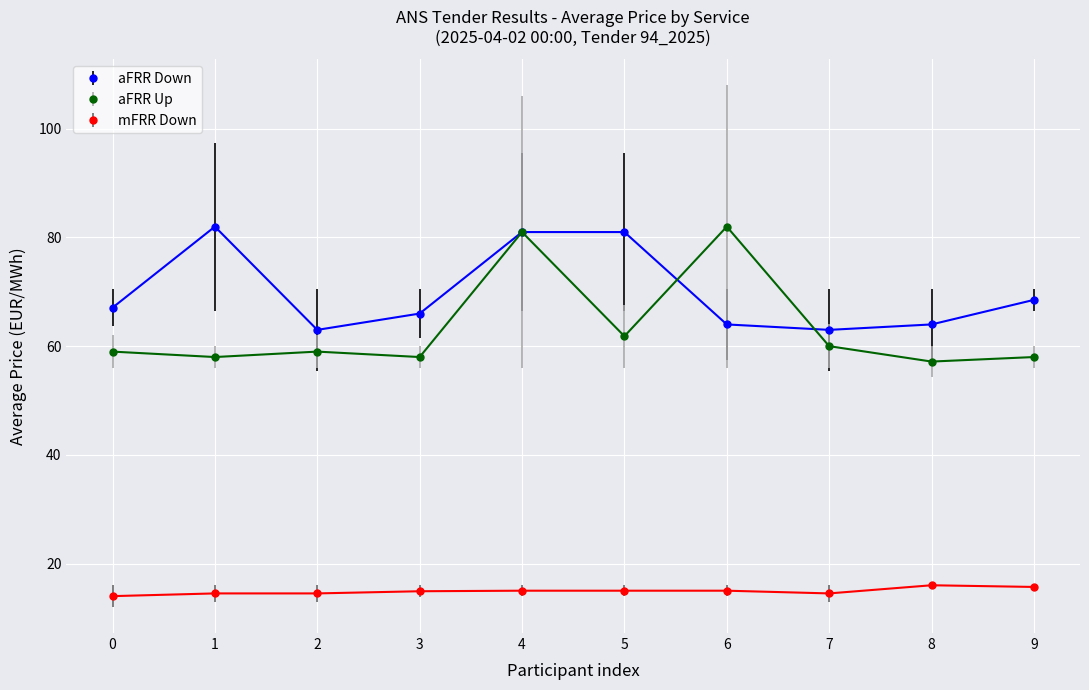

At 6, list the series in order from largest to smallest.

aFRR Up, aFRR Down, mFRR Down